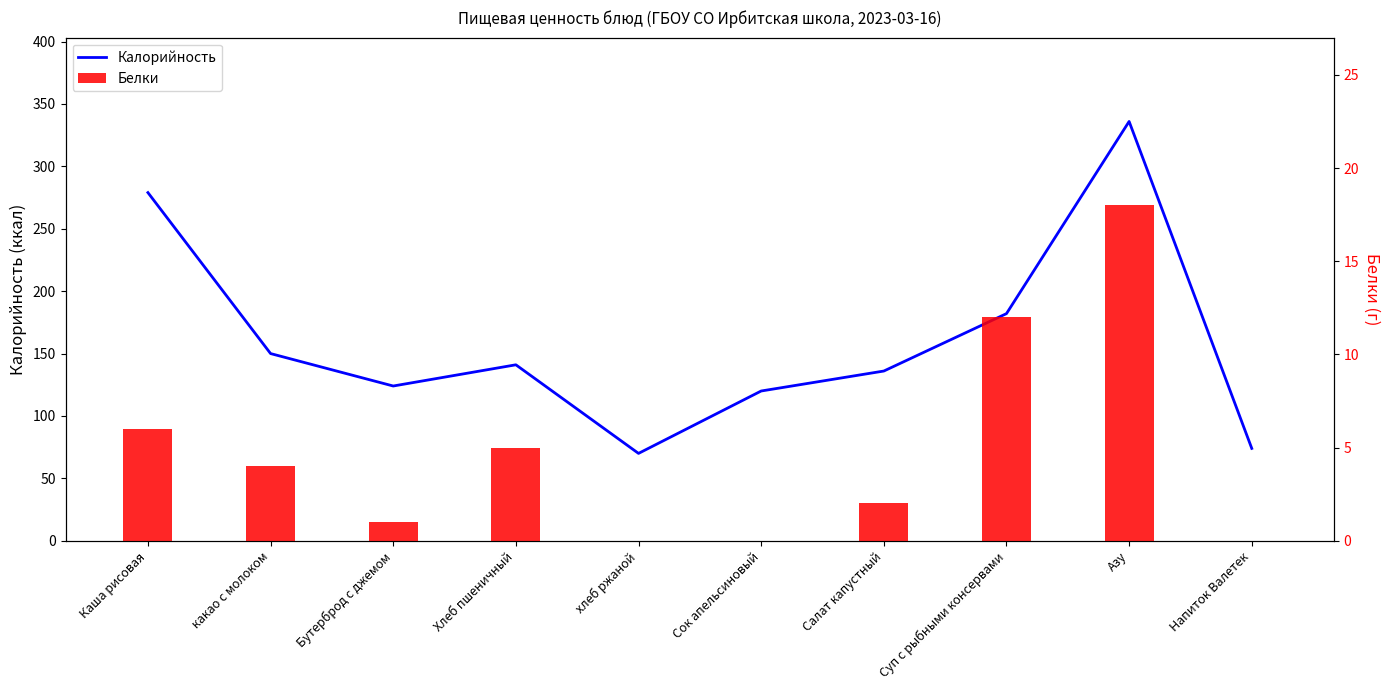

What are all the series names shown in the legend?

Калорийность, Белки